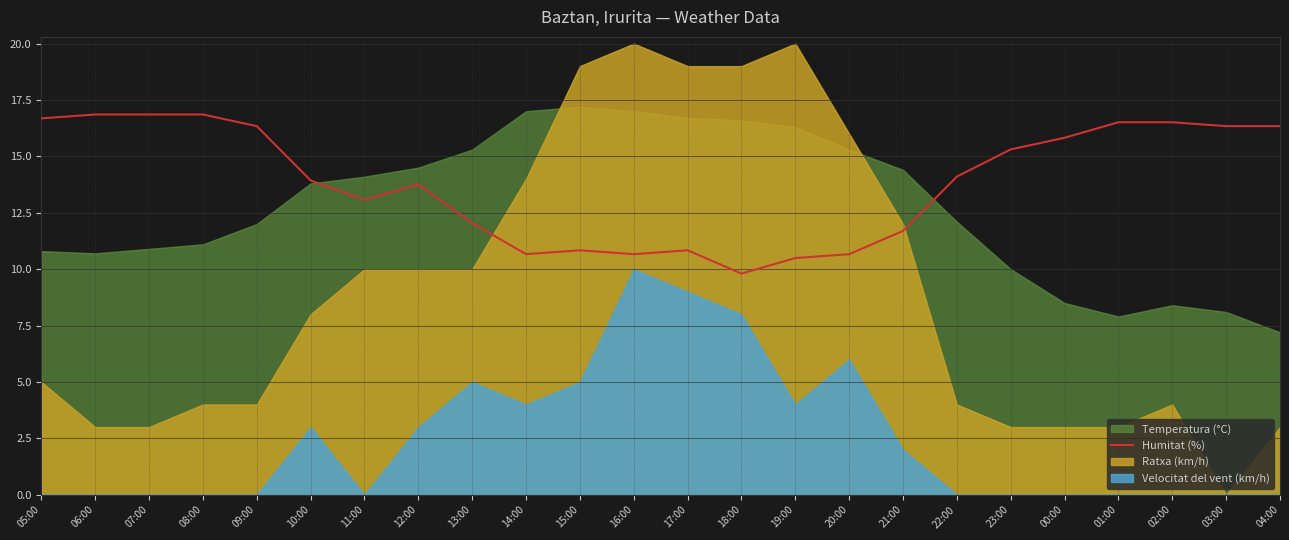

Where does the data first go above 14?

05:00